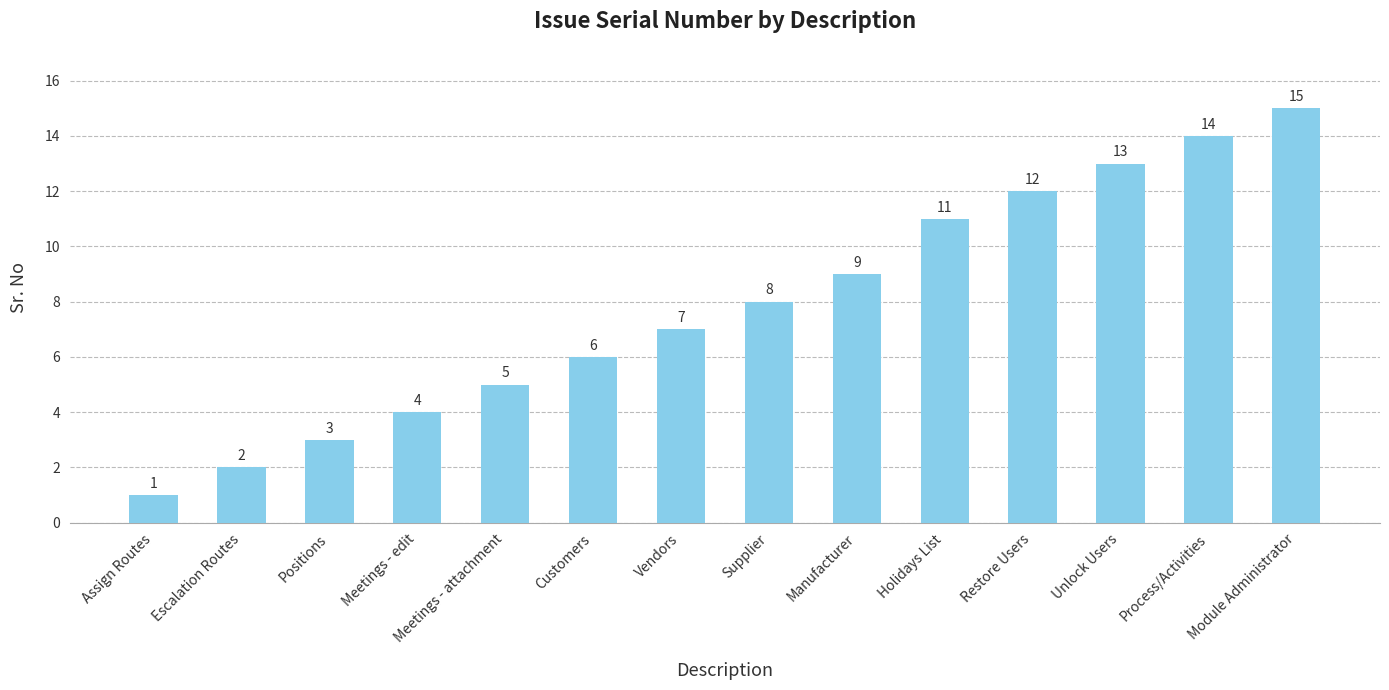

What position from the right is Module Administrator?

1